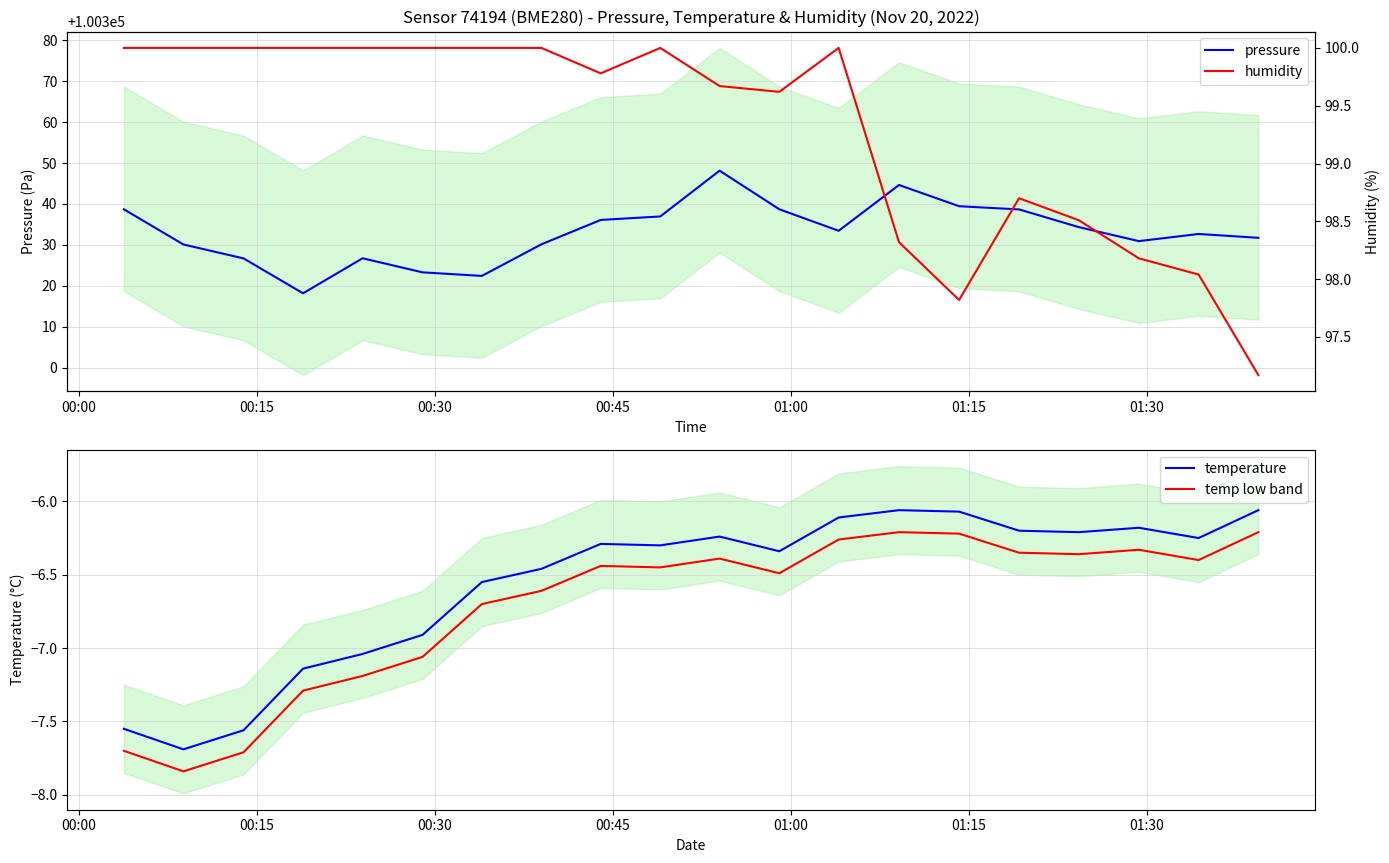

What is the value of the temp low band point at the 12th from the left?

-6.5